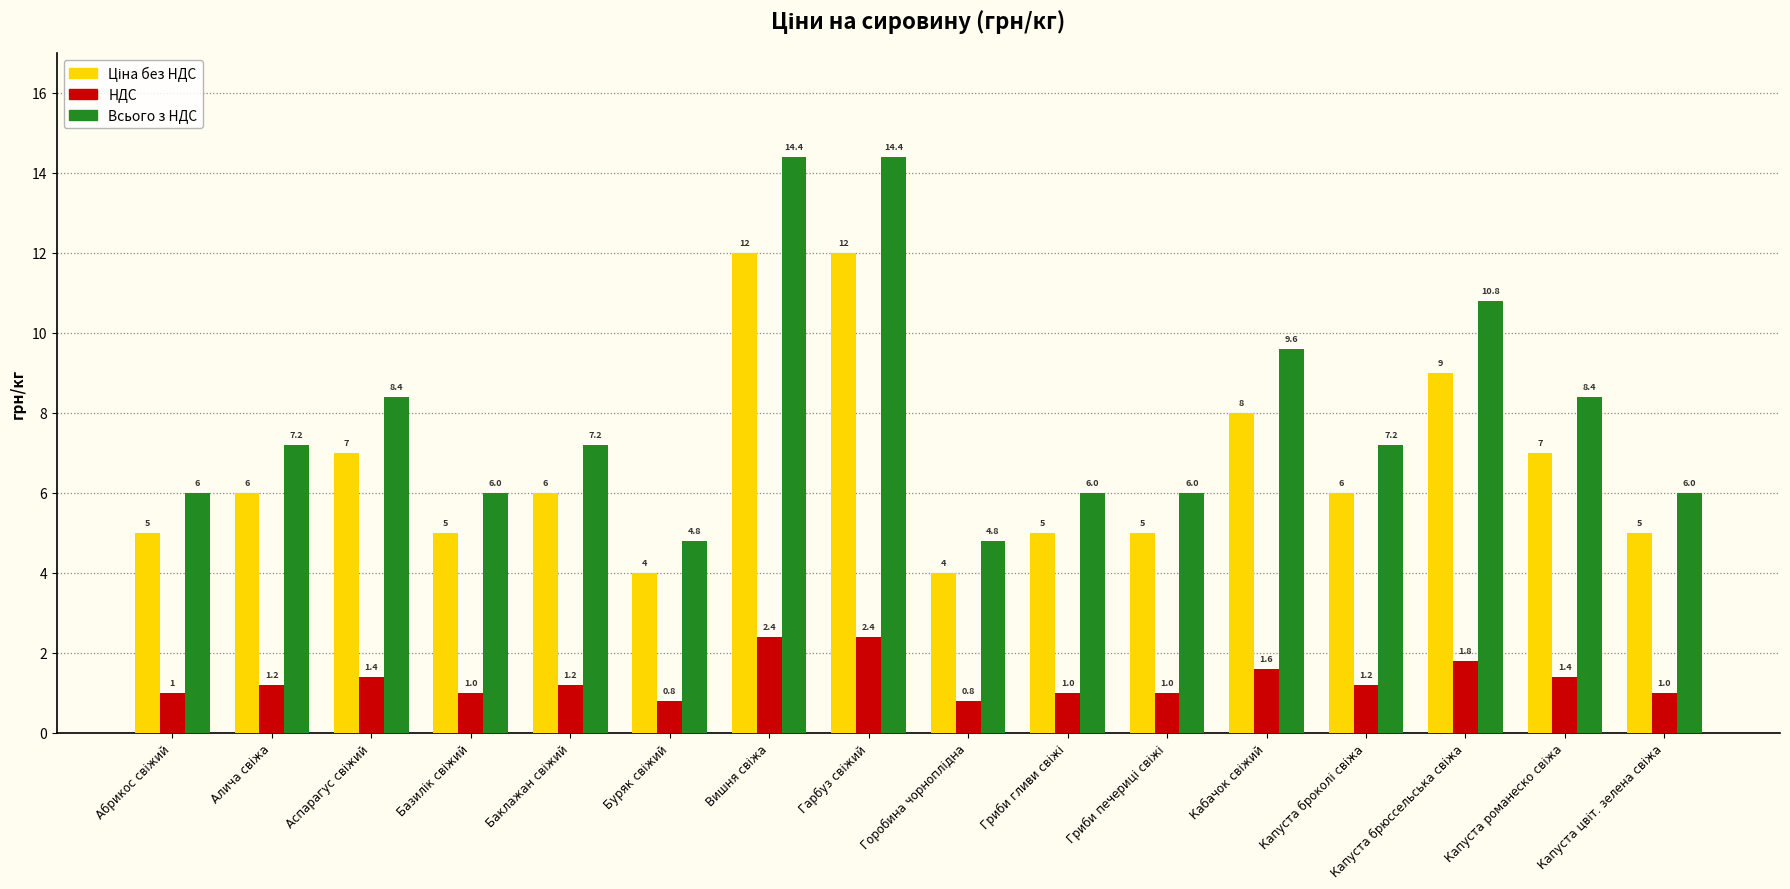

Which series has the largest total across all categories?

Всього з НДС